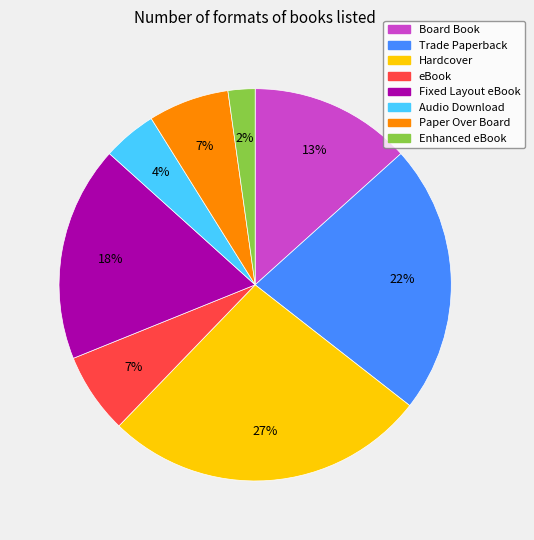

To the nearest percent, what is the combined percentage of Board Book and Fixed Layout eBook?

31%